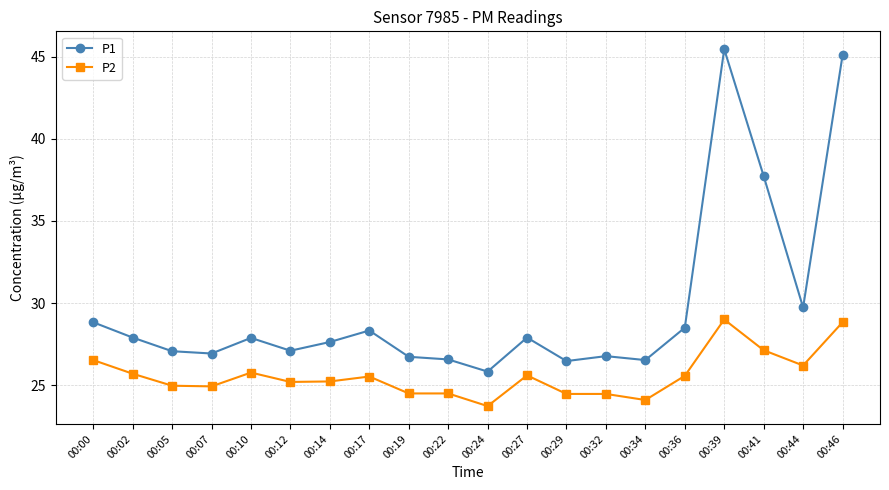

True or false: P2 and P1 cross at least once.

False